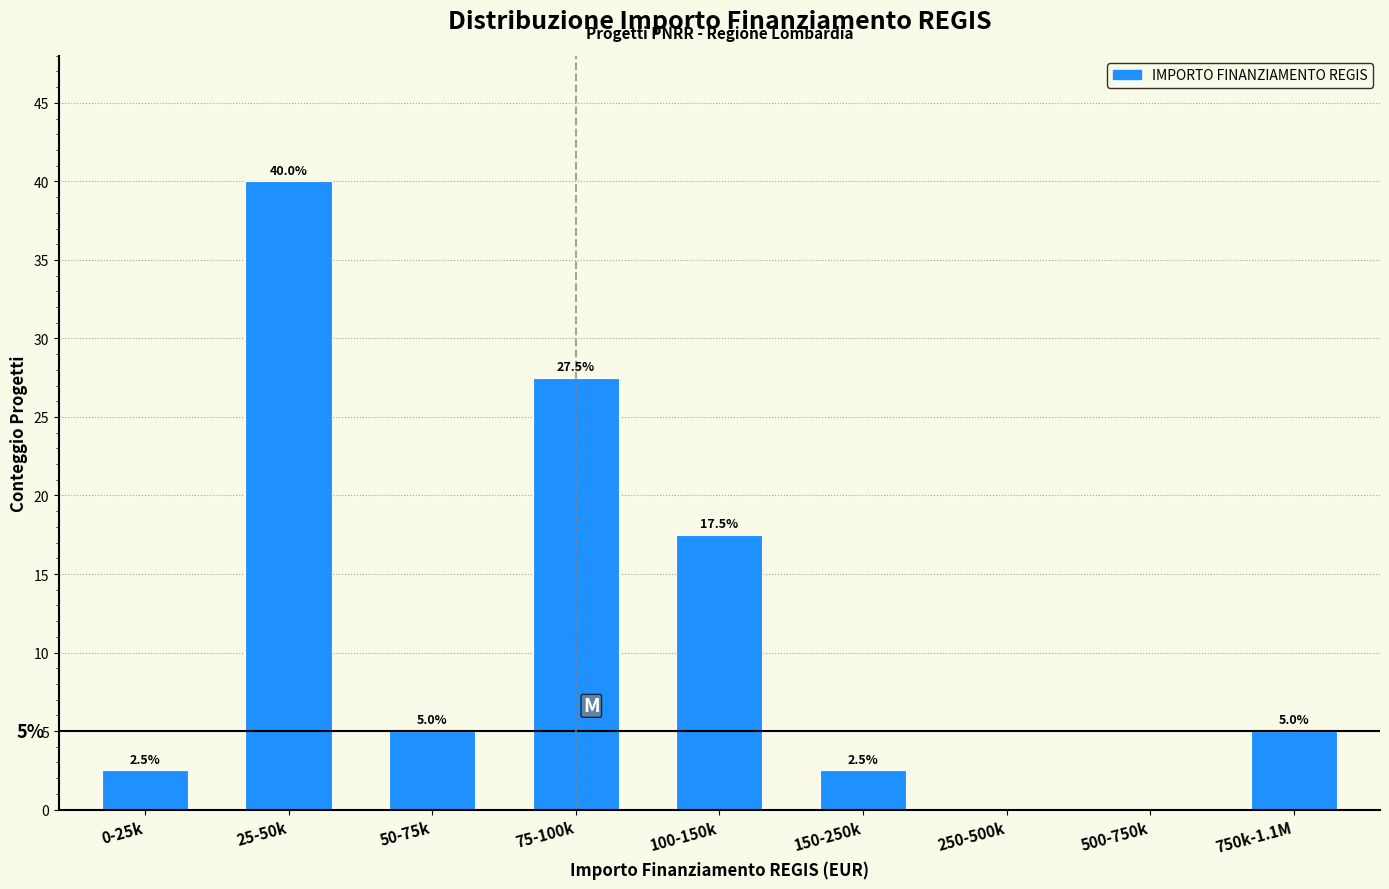

Reading right to left, list all the values displayed in this chart.

750k-1.1M=5.0	500-750k=0.0	250-500k=0.0	150-250k=2.5	100-150k=17.5	75-100k=27.5	50-75k=5.0	25-50k=40.0	0-25k=2.5